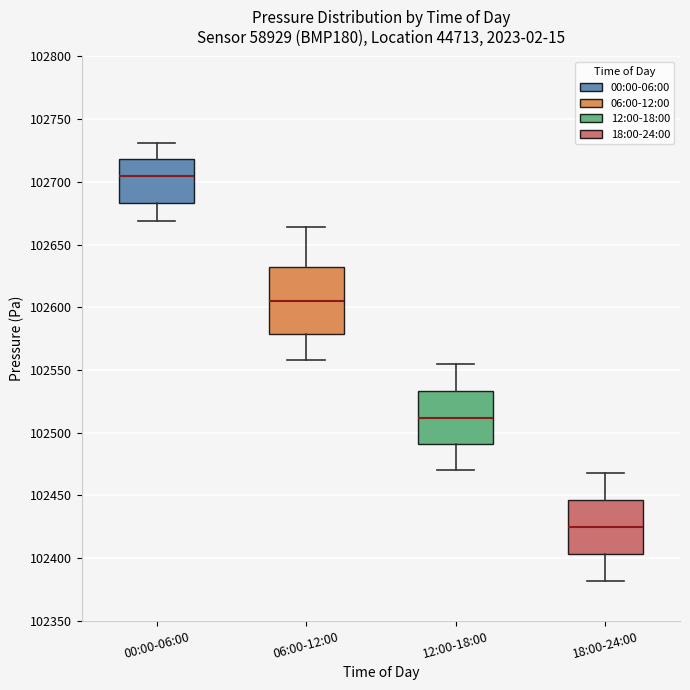

Comparing the boxes themselves (not the whiskers), which one is the tallest?

06:00-12:00